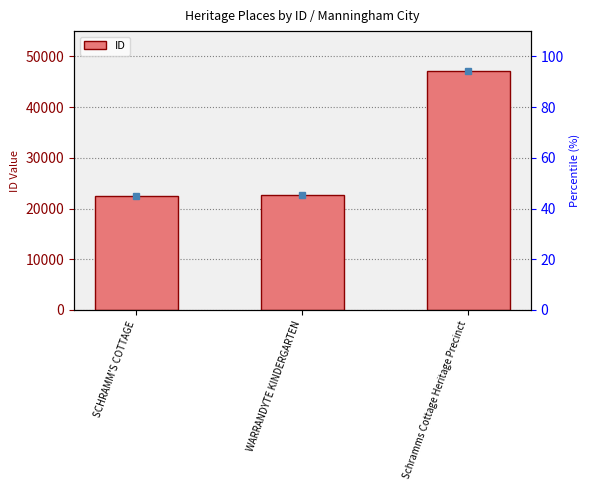

Count the number of categories in the chart.

3